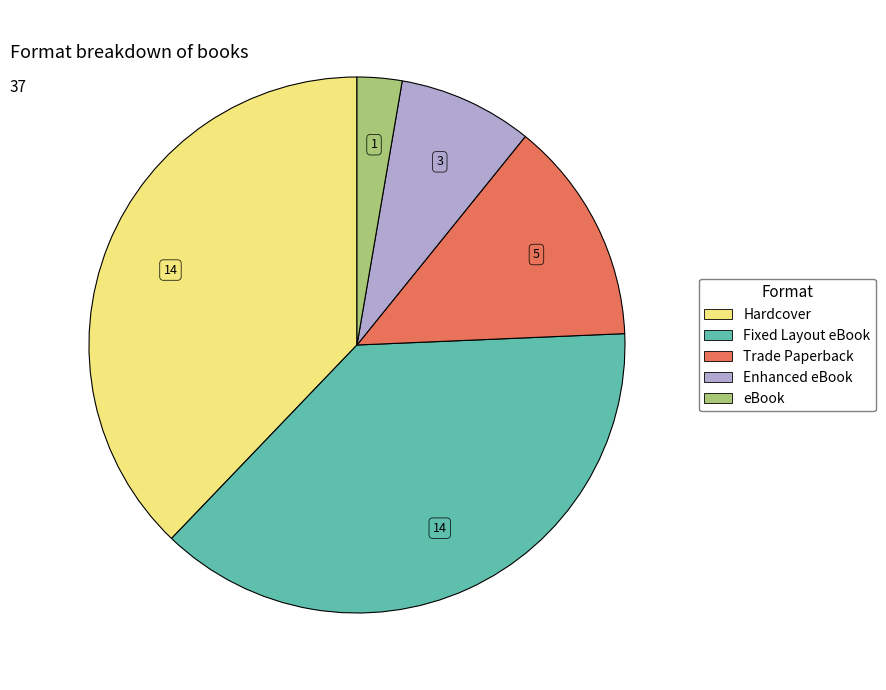

How many slices are in this pie chart?

5